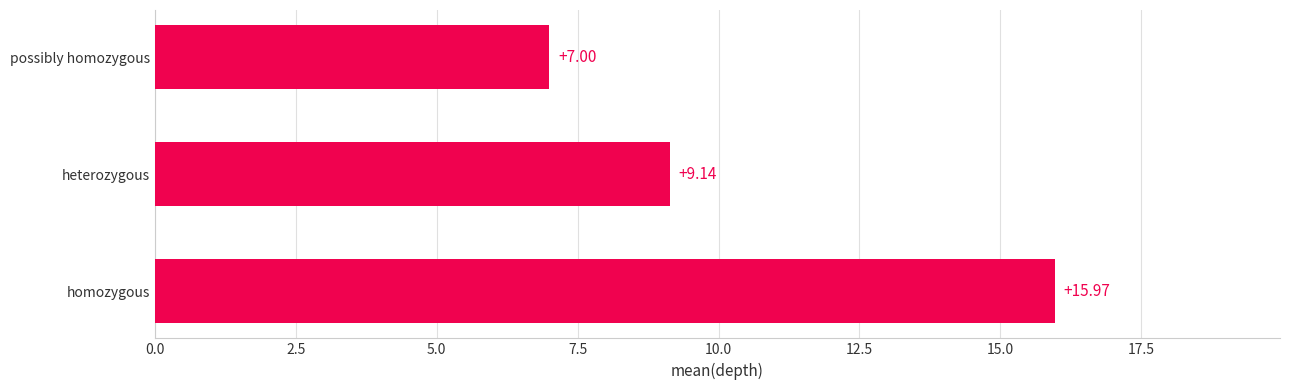

Count the values in the range 7 to 15.

2